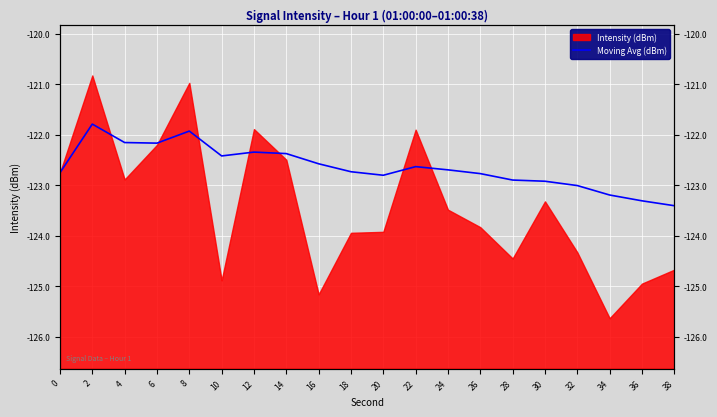

What is the change in value from 28 to 36?

-0.4